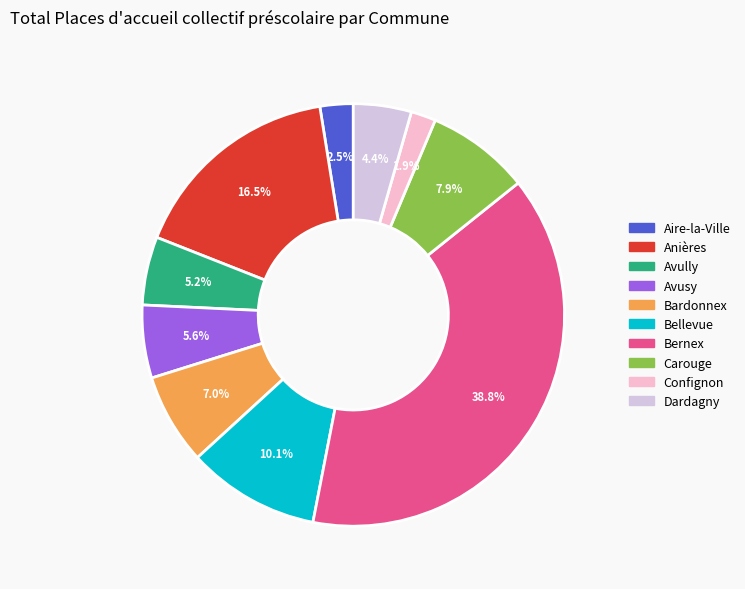

Combined, do Bellevue and Dardagny account for over 50%?

No